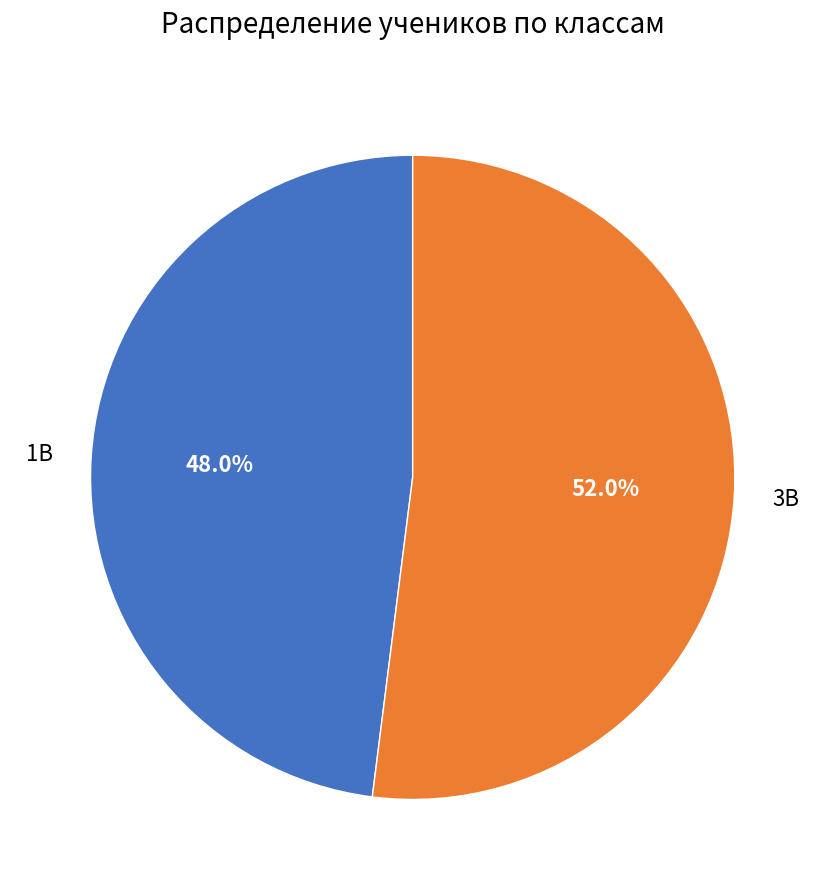

How much of the chart is everything except 3В?

48.0%